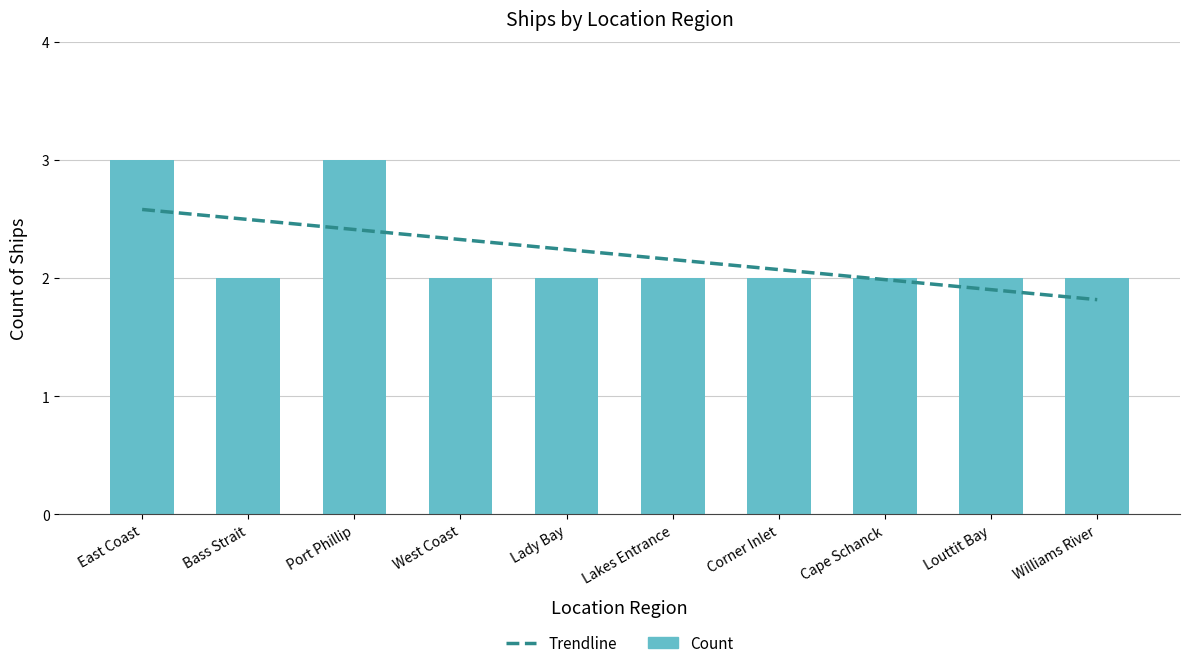

Where is the data nearest to the value 2?

Bass Strait